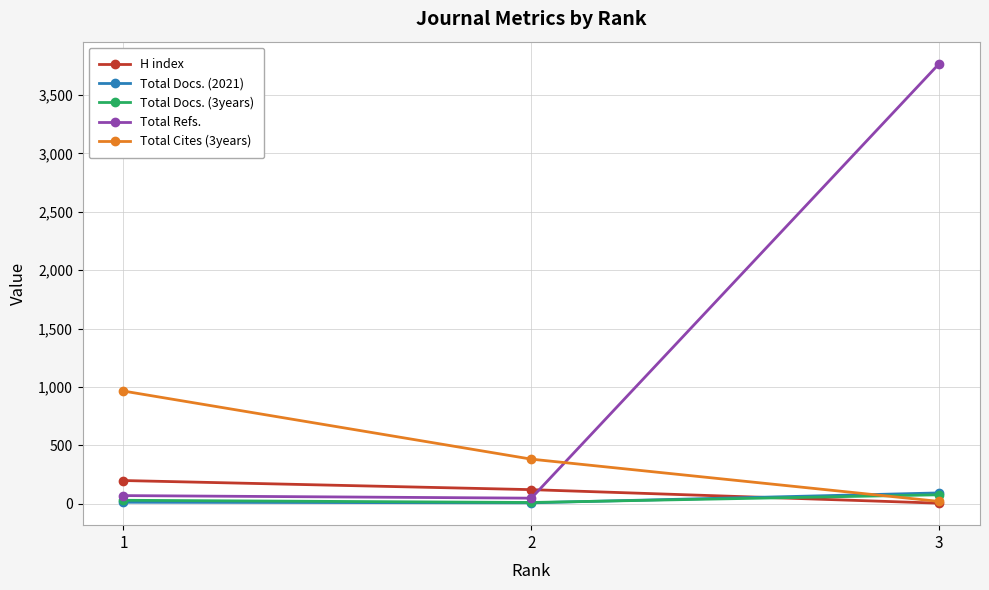

What is the minimum value shown in the chart?

5